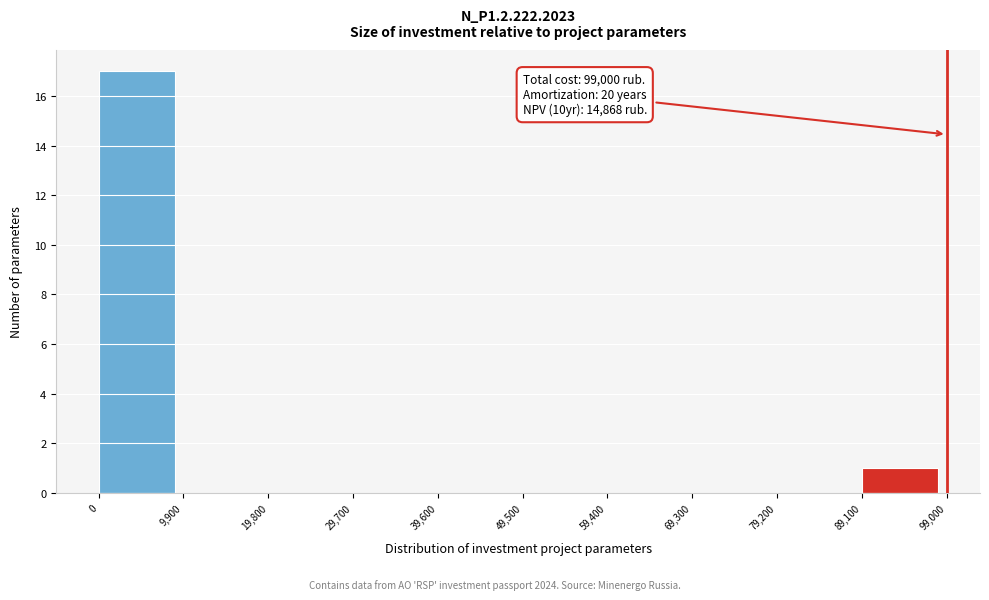

Over which range of the x-axis is the bar tallest?

0 to 9,900